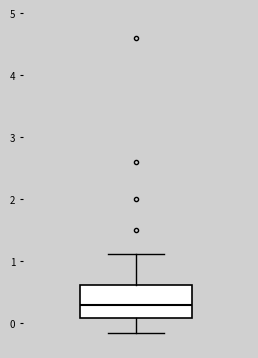

Where does the median line of the box sit on the y-axis? The values are not printed on the chart, so give them approximately, as read against the axis.

0.3